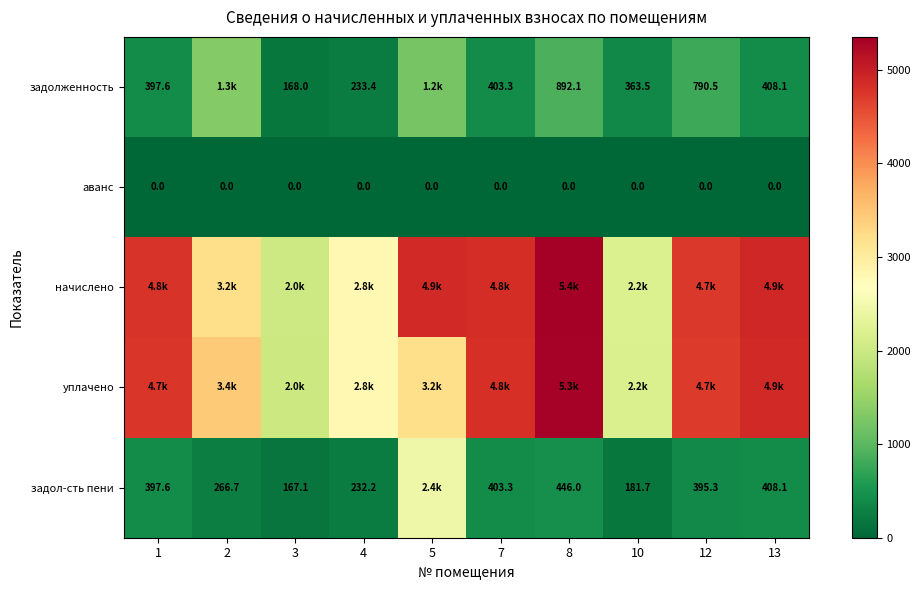

At how many categories does at least one series exceed 5230?

1